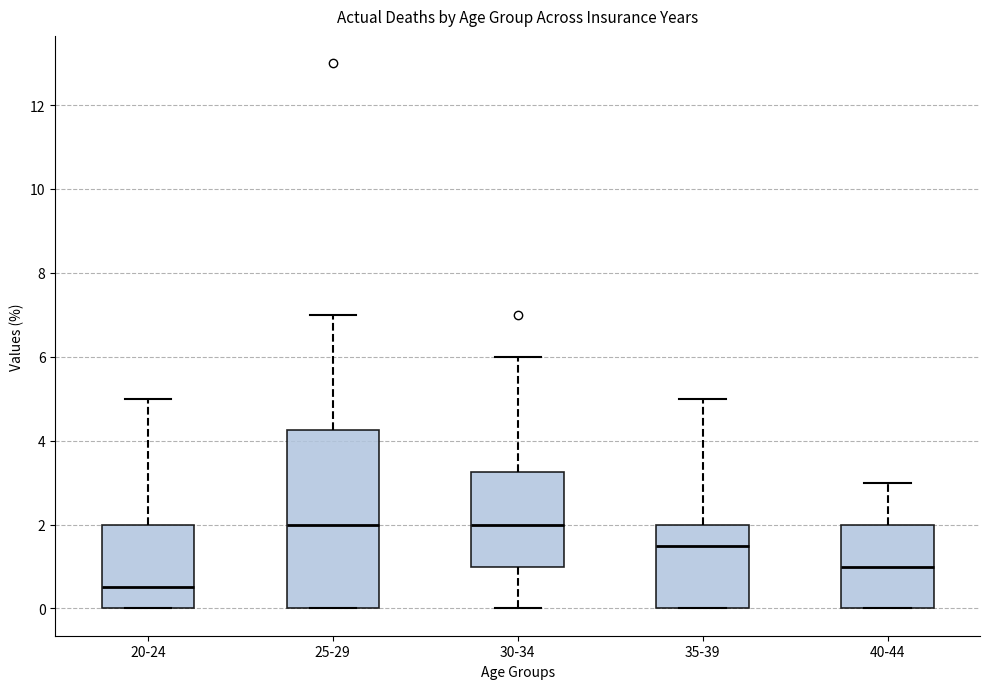

Which box is the tallest, from its lower edge to its upper edge?

25-29